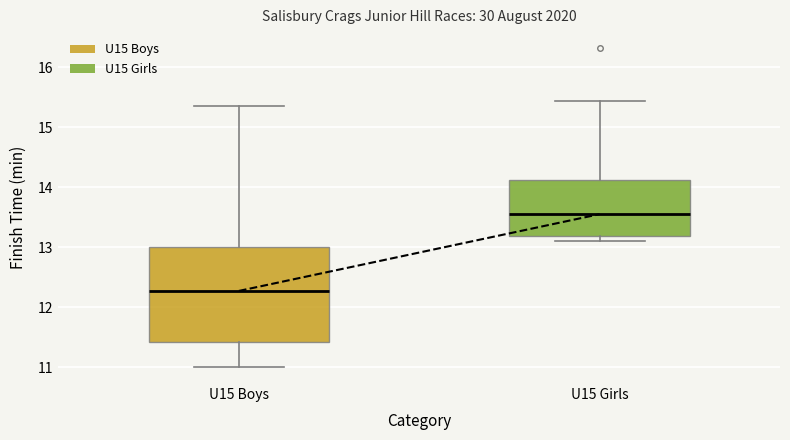

Where is the upper edge of the box for U15 Boys on the y-axis? The values are not printed on the chart, so give them approximately, as read against the axis.

13.0